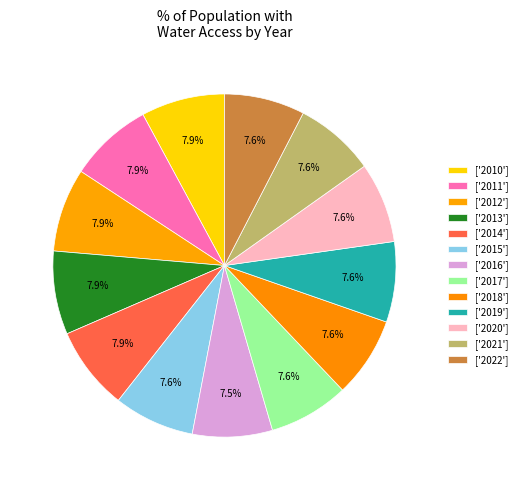

Is there any slice that represents more than half of the pie?

No